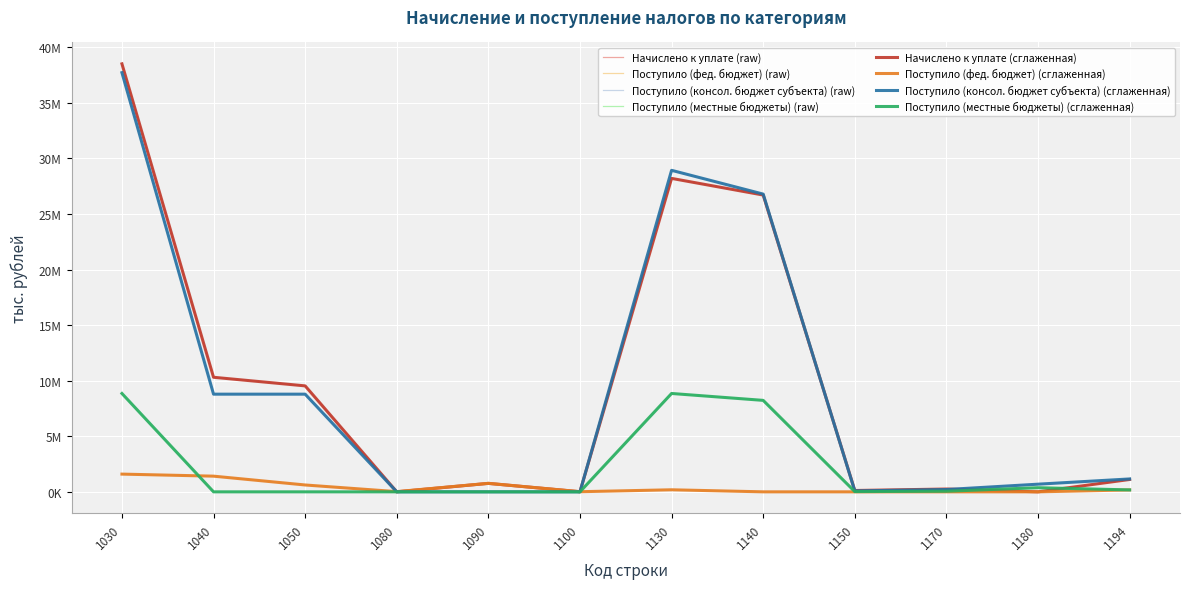

Which label corresponds to the smallest value in the chart?

1180